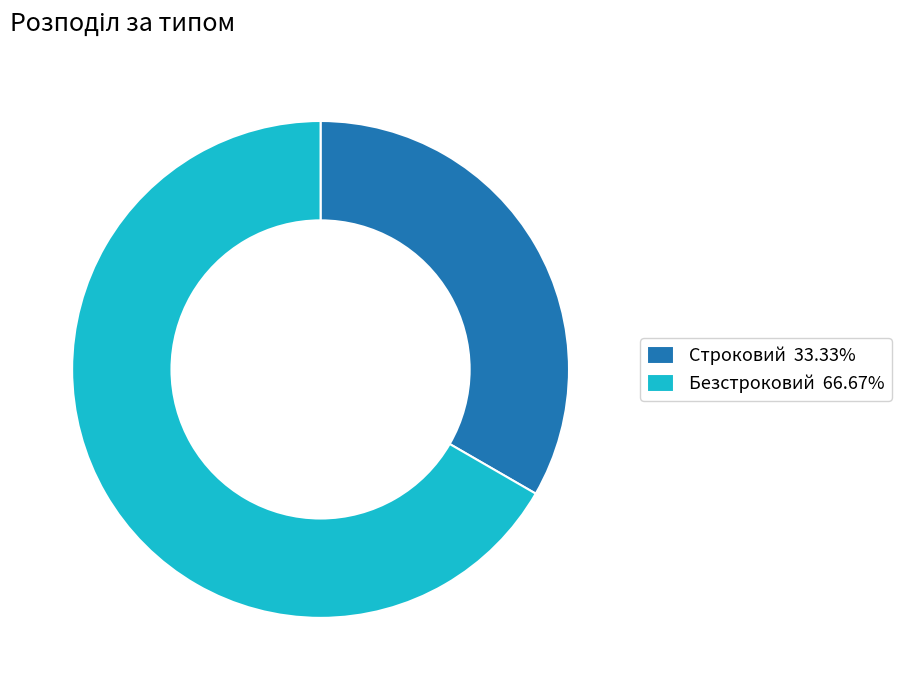

Combined, do Строковий 33.33% and Безстроковий 66.67% account for over 50%?

Yes